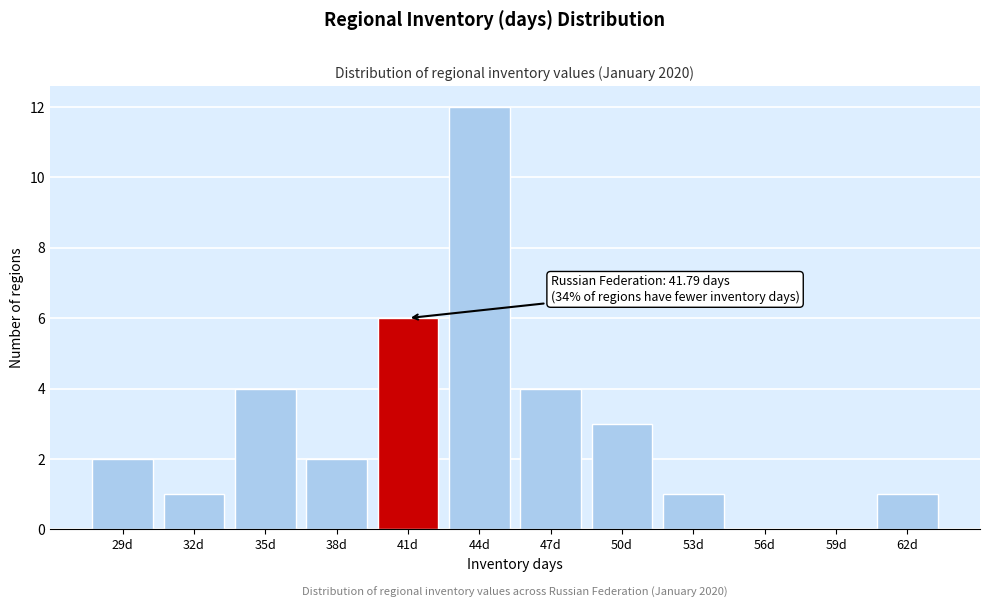

Reading left to right, transcribe all the data shown in this chart.

29d=2	32d=1	35d=4	38d=2	41d=6	44d=12	47d=4	50d=3	53d=1	56d=0	59d=0	62d=1